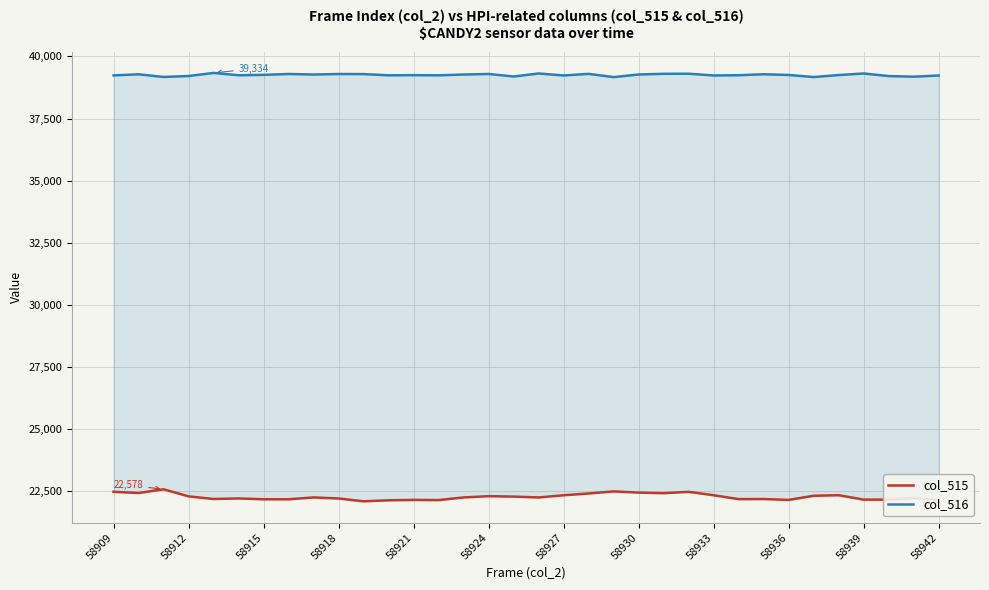

In col_516, how many points are higher than both neighbors (excluding endpoints)?

11